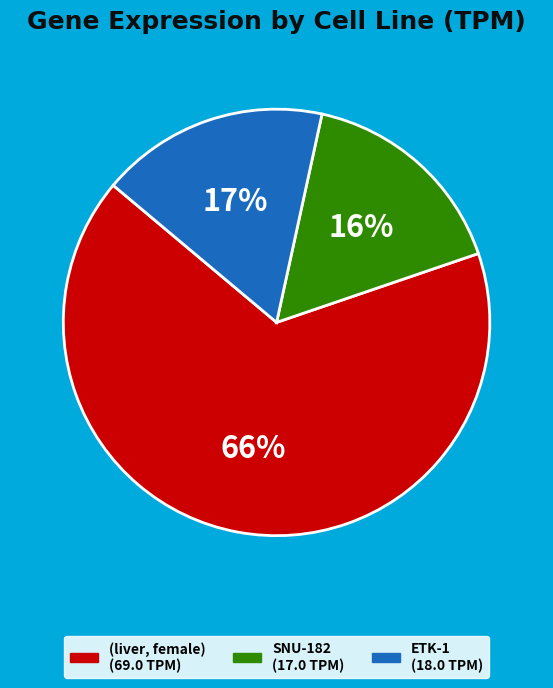

To the nearest percent, what portion does ETK-1 represent?

17%